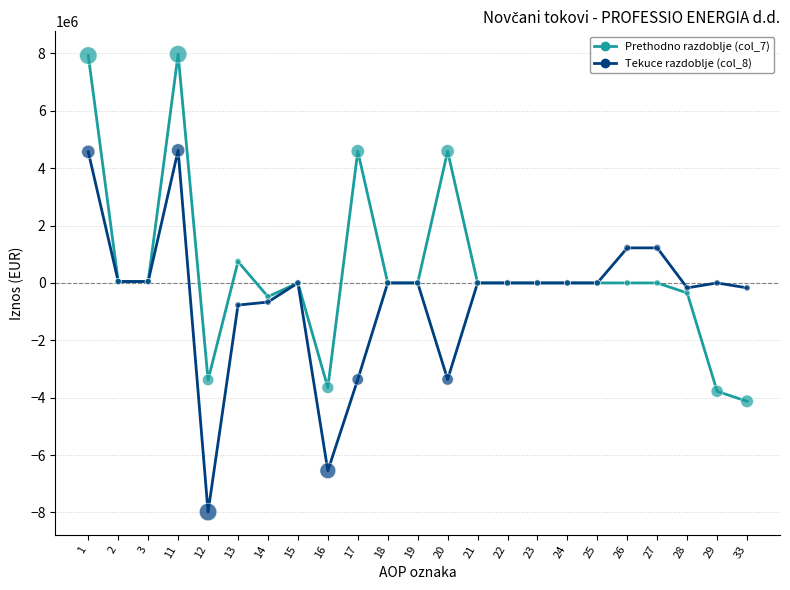

At how many categories does at least one series exceed 2578974?

4